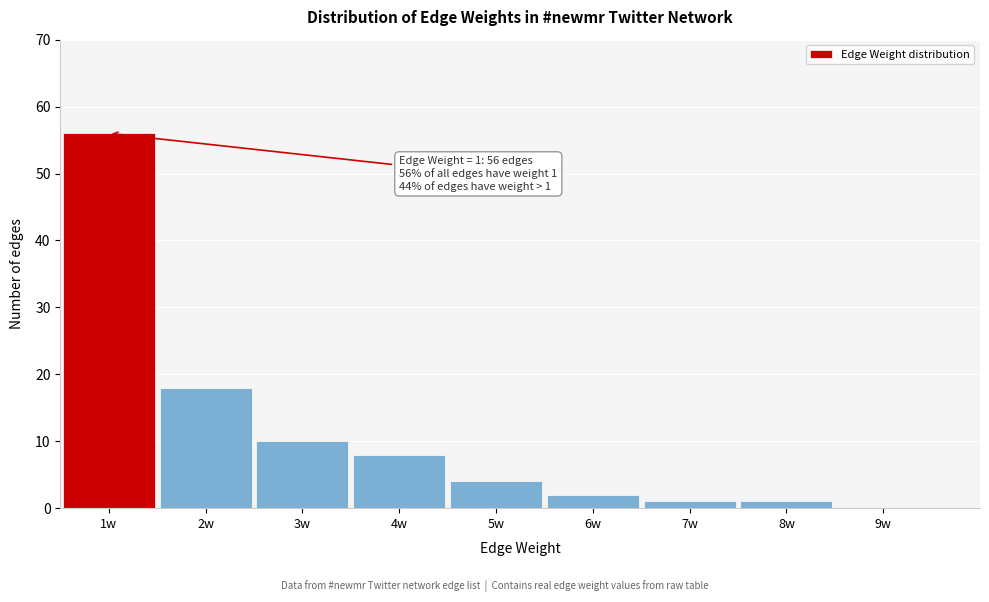

Reading left to right, extract all data points from this chart.

1w=56	2w=18	3w=10	4w=8	5w=4	6w=2	7w=1	8w=1	9w=0